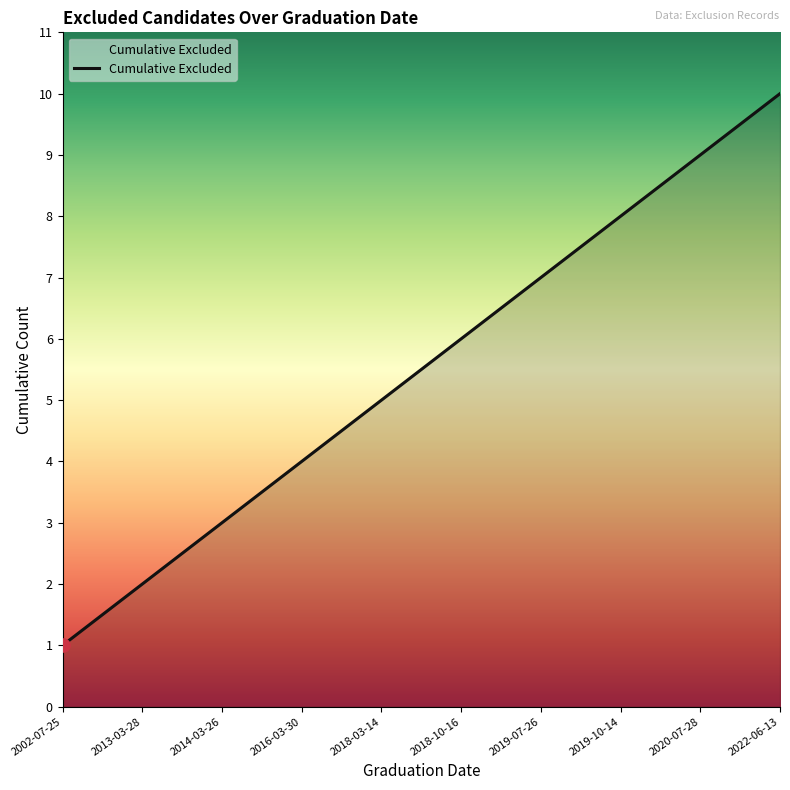

What is the change in value from 2013-03-28 to 2019-10-14?

+6